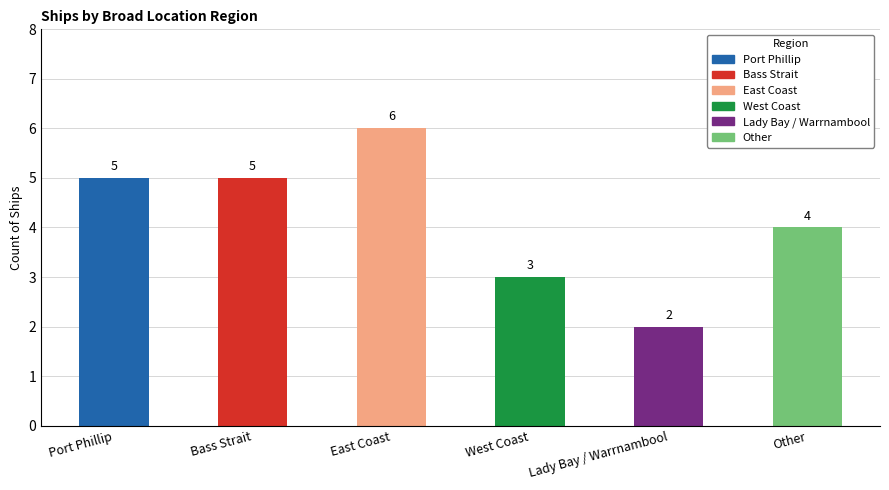

How many distinct data groups are displayed?

1